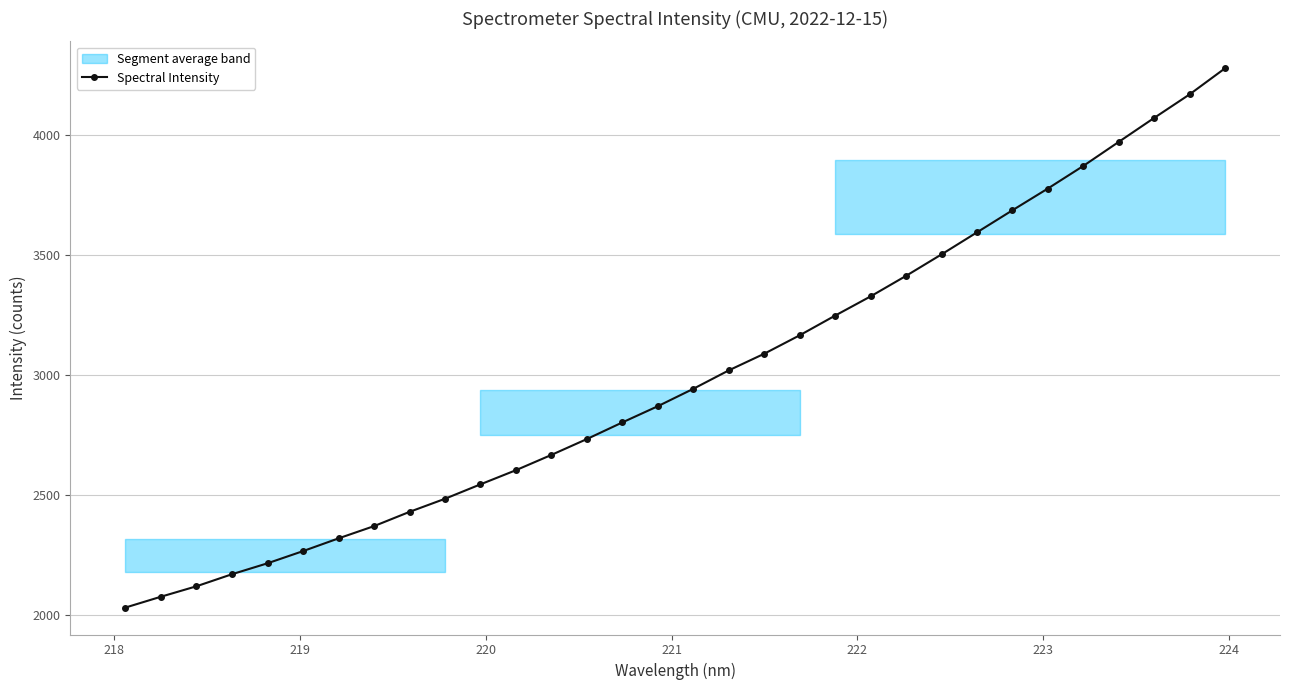

What is the value of the Spectral Intensity point at the 7th from the left?

2320.3